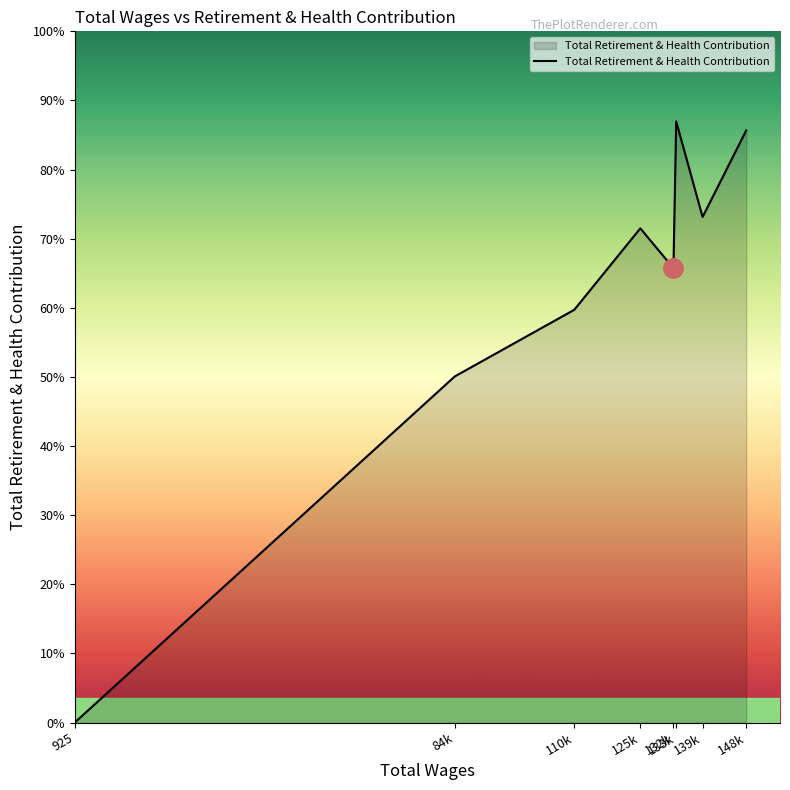

Is this an area chart (filled region under the line)?

Yes